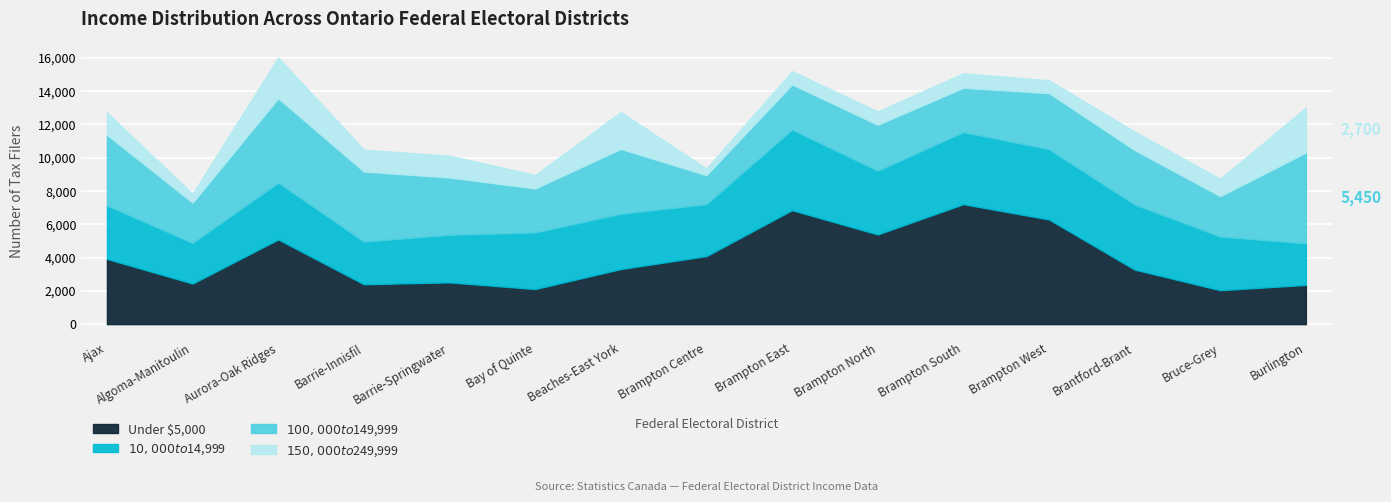

True or false: $100,000 to $149,999 and $10,000 to $14,999 cross at least once.

True